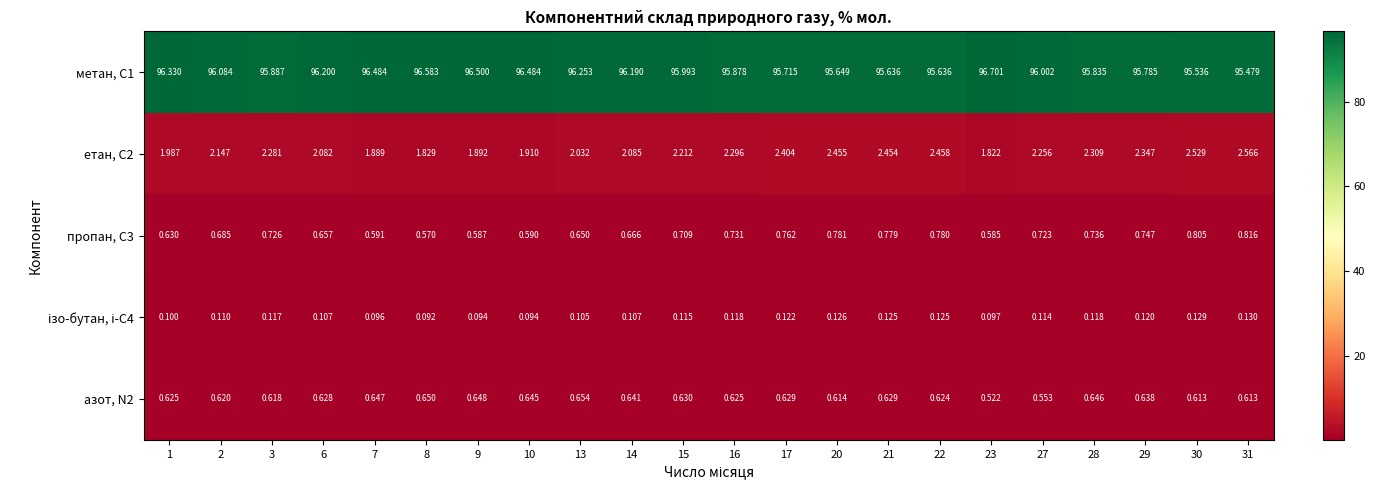

Count the number of data series in this chart.

5